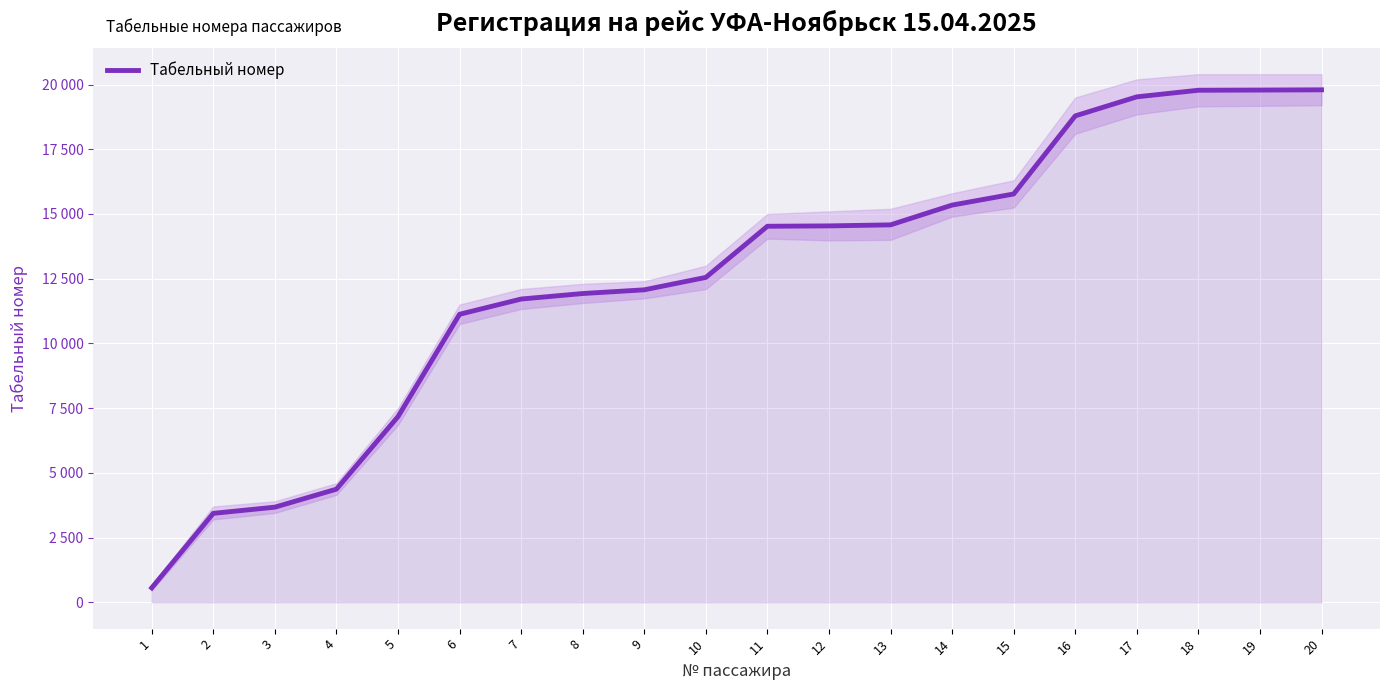

What is the minimum value shown in the chart?

555